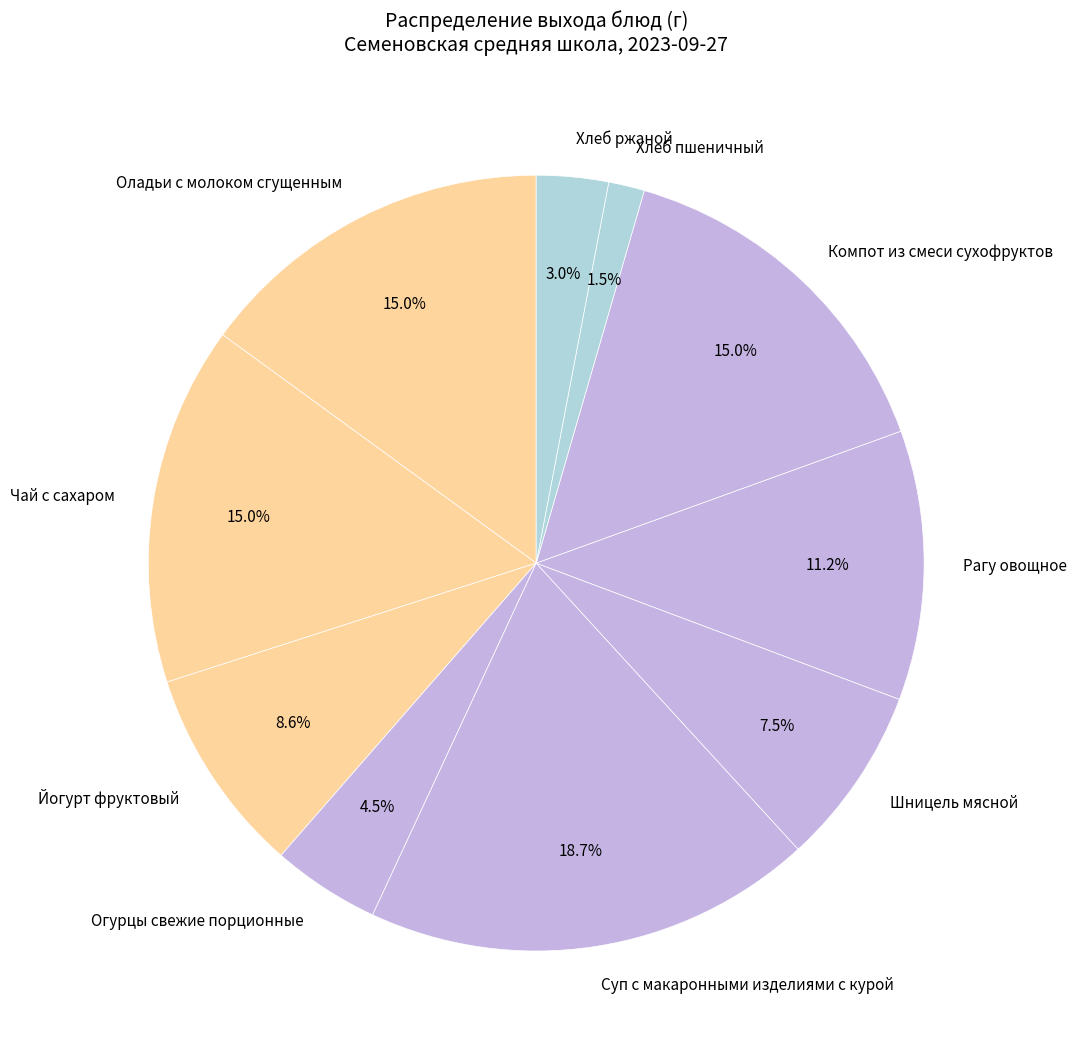

How many slices are in this pie chart?

10